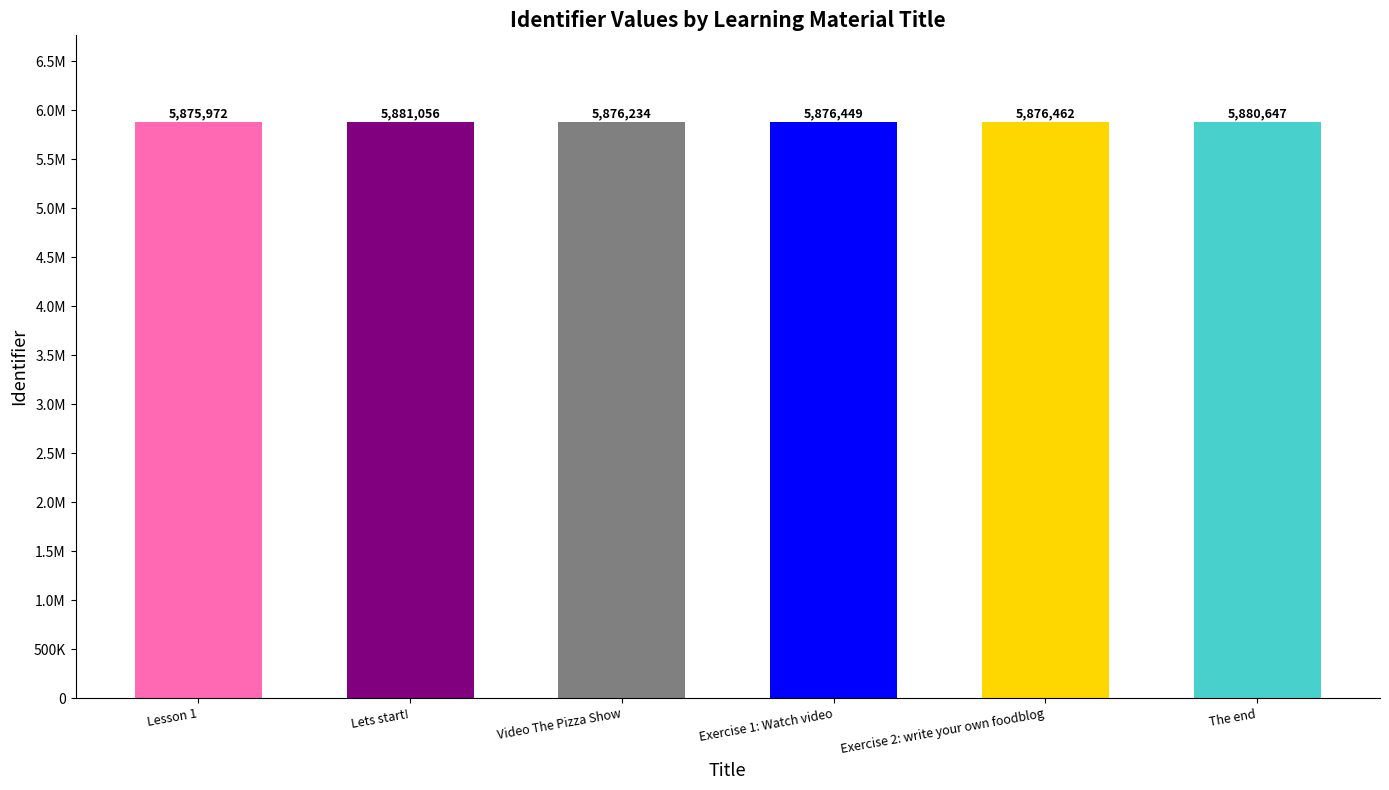

What is the sum of the values at Lets start! and Exercise 2: write your own foodblog?

11757518